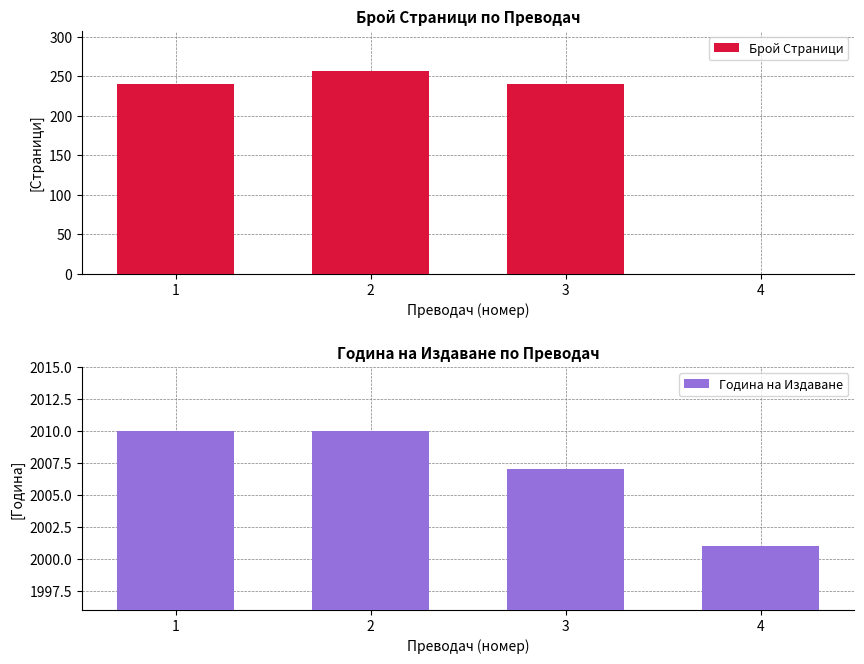

At which category is the sum across all series the highest?

2